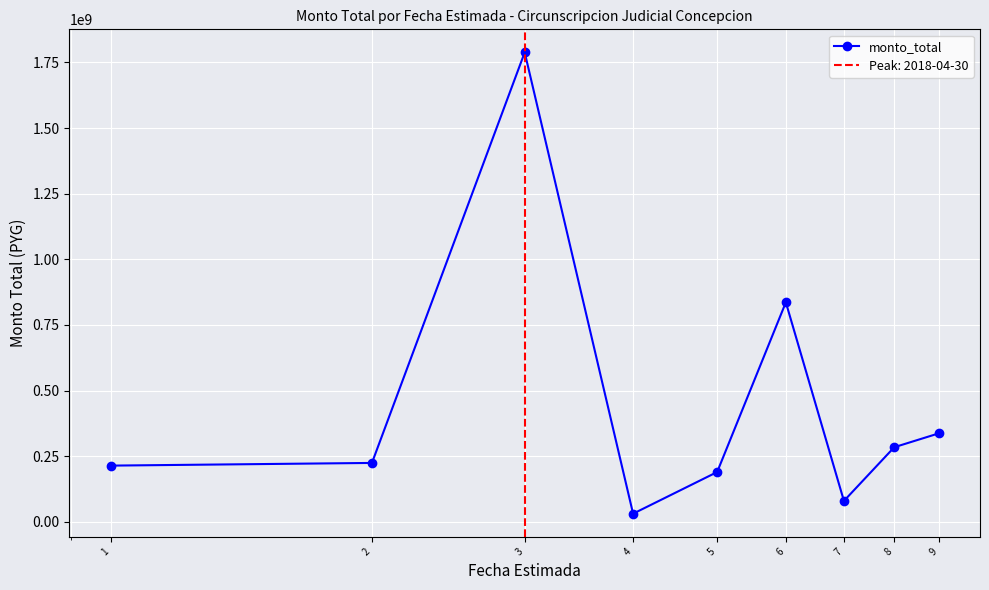

How many data points are above 224660000?

4